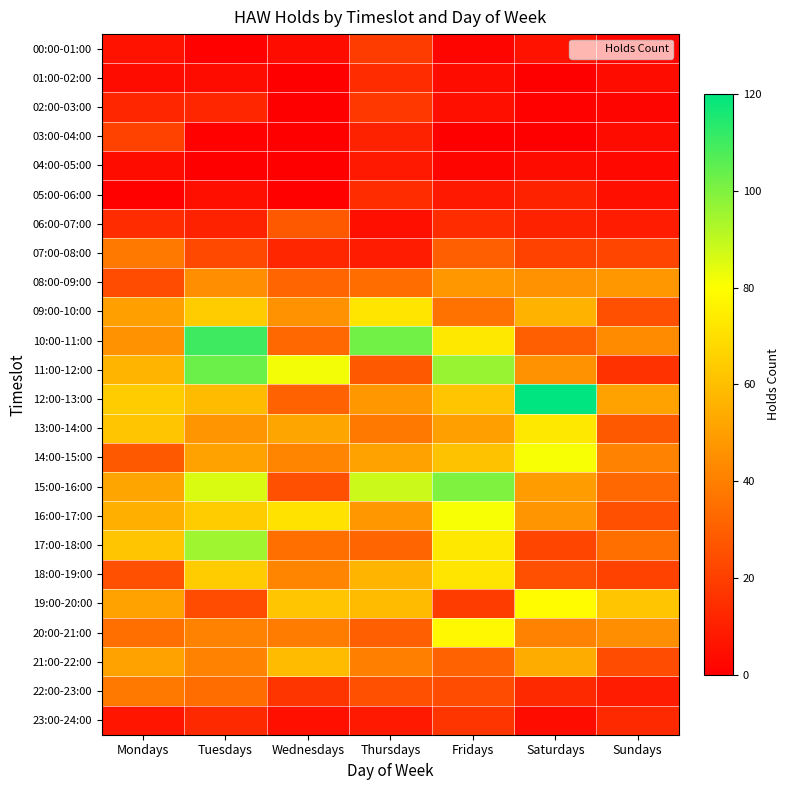

Which has a higher value, Sundays or Tuesdays?

Sundays